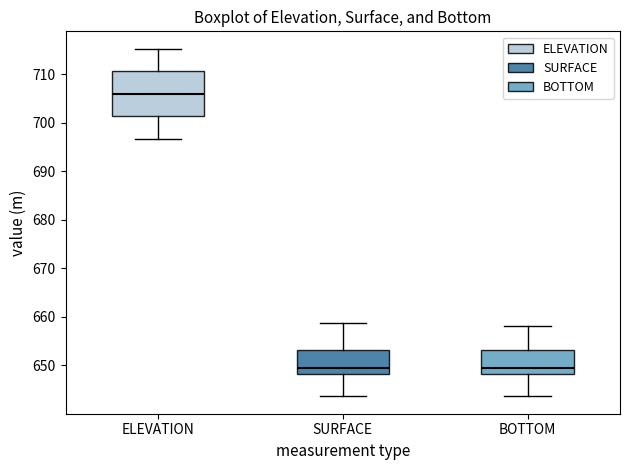

Which box has the highest median line?

ELEVATION